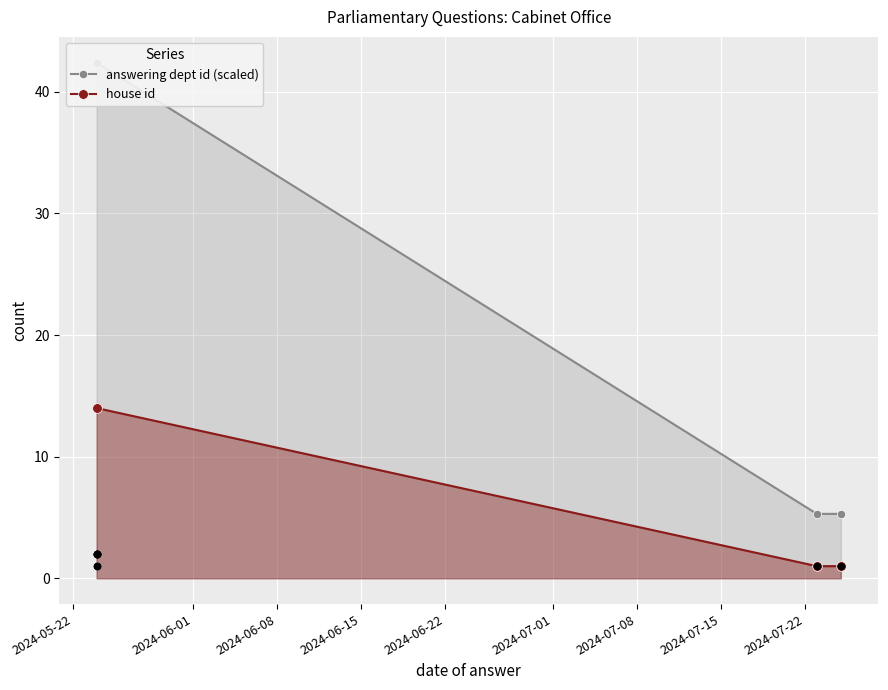

What is the value of the house id point at the 2nd from the left?

1